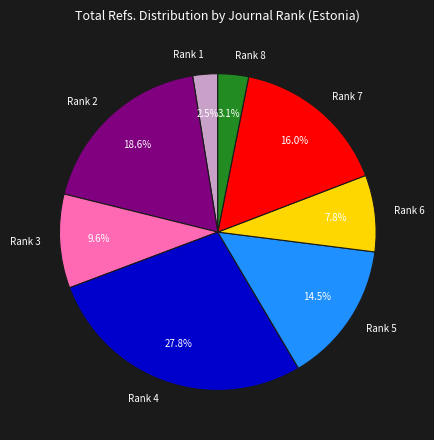

Rank the categories by value from lowest to highest.

Rank 1, Rank 8, Rank 6, Rank 3, Rank 5, Rank 7, Rank 2, Rank 4